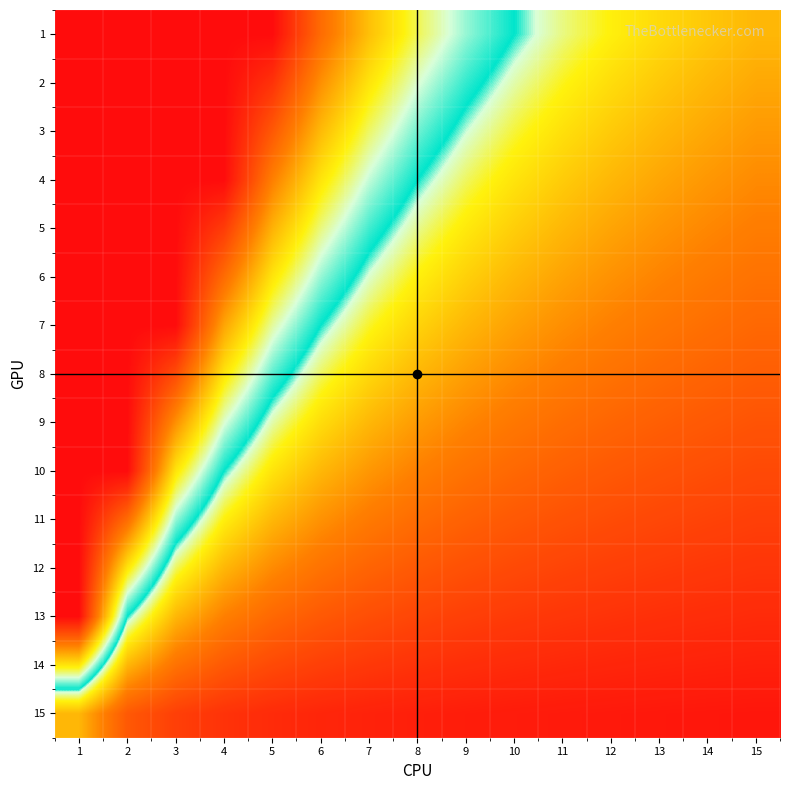

Reading right to left, extract all data points from this chart.

1: 15=0.3	14=0.4	13=0.4	12=0.4	11=0.5	10=0.5	9=0.6	8=0.6	7=0.7	6=0.8	5=1.0	4=1.0	3=1.0	2=1.0	1=1.0
2: 15=0.3	14=0.3	13=0.4	12=0.4	11=0.4	10=0.5	9=0.5	8=0.6	7=0.7	6=0.8	5=0.9	4=1.0	3=1.0	2=1.0	1=1.0
3: 15=0.3	14=0.3	13=0.3	12=0.4	11=0.4	10=0.4	9=0.5	8=0.5	7=0.6	6=0.7	5=0.9	4=1.0	3=1.0	2=1.0	1=1.0
4: 15=0.3	14=0.3	13=0.3	12=0.3	11=0.4	10=0.4	9=0.4	8=0.5	7=0.6	6=0.7	5=0.8	4=1.0	3=1.0	2=1.0	1=1.0
5: 15=0.2	14=0.3	13=0.3	12=0.3	11=0.3	10=0.4	9=0.4	8=0.5	7=0.5	6=0.6	5=0.7	4=0.9	3=1.0	2=1.0	1=1.0
6: 15=0.2	14=0.2	13=0.3	12=0.3	11=0.3	10=0.3	9=0.4	8=0.4	7=0.5	6=0.6	5=0.7	4=0.8	3=1.0	2=1.0	1=1.0
7: 15=0.2	14=0.2	13=0.2	12=0.2	11=0.3	10=0.3	9=0.3	8=0.4	7=0.4	6=0.5	5=0.6	4=0.7	3=1.0	2=1.0	1=1.0
8: 15=0.2	14=0.2	13=0.2	12=0.2	11=0.2	10=0.3	9=0.3	8=0.3	7=0.4	6=0.4	5=0.5	4=0.7	3=0.9	2=1.0	1=1.0
9: 15=0.2	14=0.2	13=0.2	12=0.2	11=0.2	10=0.2	9=0.3	8=0.3	7=0.3	6=0.4	5=0.5	4=0.6	3=0.8	2=1.0	1=1.0
10: 15=0.1	14=0.1	13=0.2	12=0.2	11=0.2	10=0.2	9=0.2	8=0.2	7=0.3	6=0.3	5=0.4	4=0.5	3=0.7	2=1.0	1=1.0
11: 15=0.1	14=0.1	13=0.1	12=0.1	11=0.2	10=0.2	9=0.2	8=0.2	7=0.2	6=0.3	5=0.3	4=0.4	3=0.6	2=0.8	1=1.0
12: 15=0.1	14=0.1	13=0.1	12=0.1	11=0.1	10=0.1	9=0.1	8=0.2	7=0.2	6=0.2	5=0.3	4=0.3	3=0.4	2=0.7	1=1.0
13: 15=0.1	14=0.1	13=0.1	12=0.1	11=0.1	10=0.1	9=0.1	8=0.1	7=0.1	6=0.2	5=0.2	4=0.2	3=0.3	2=0.5	1=1.0
14: 15=0.0	14=0.0	13=0.1	12=0.1	11=0.1	10=0.1	9=0.1	8=0.1	7=0.1	6=0.1	5=0.1	4=0.2	3=0.2	2=0.3	1=0.7
15: 15=0.0	14=0.0	13=0.0	12=0.0	11=0.0	10=0.0	9=0.0	8=0.0	7=0.0	6=0.1	5=0.1	4=0.1	3=0.1	2=0.2	1=0.3